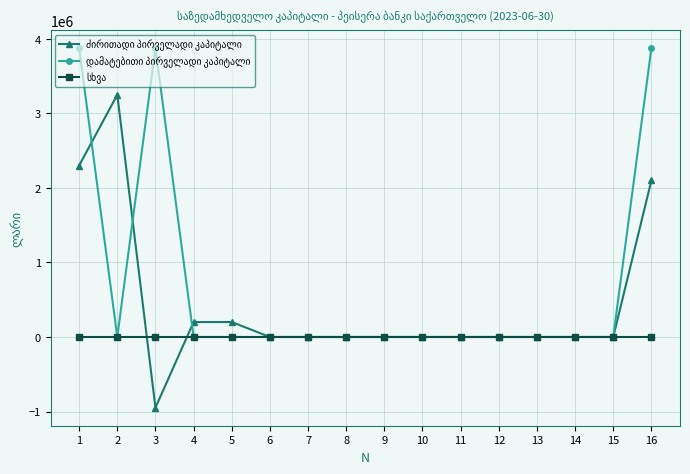

What is the total value across all series at 16?

5975682.8